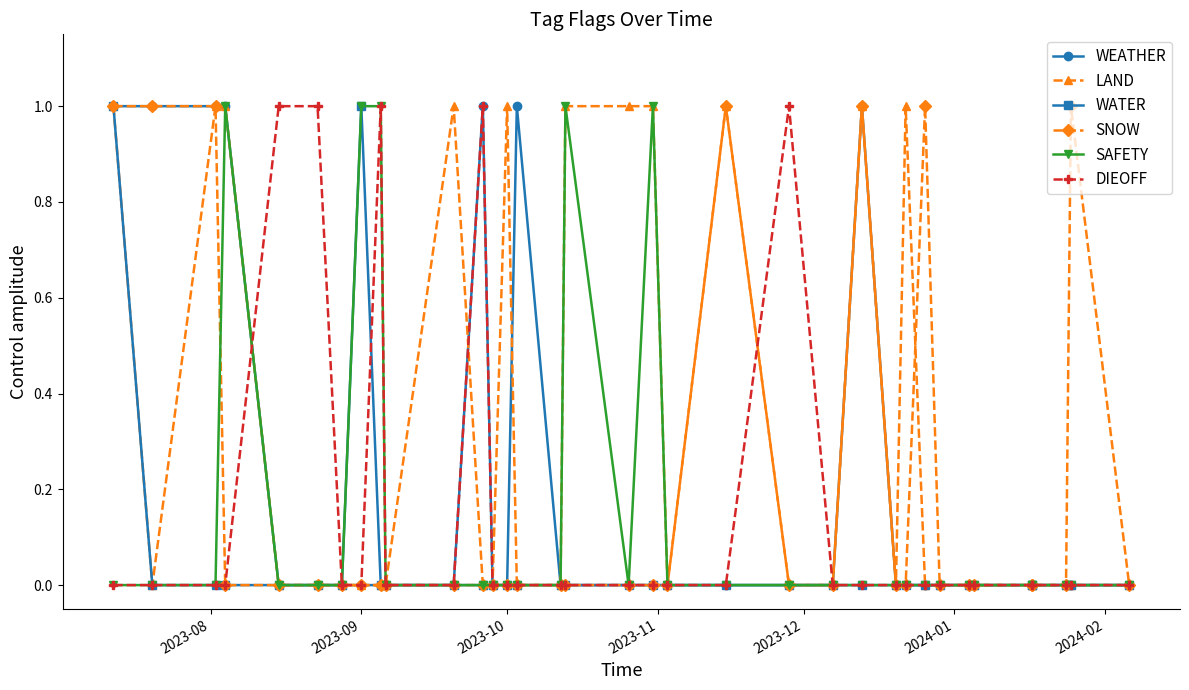

What is the difference between the maximum and minimum values in the SNOW series?

1